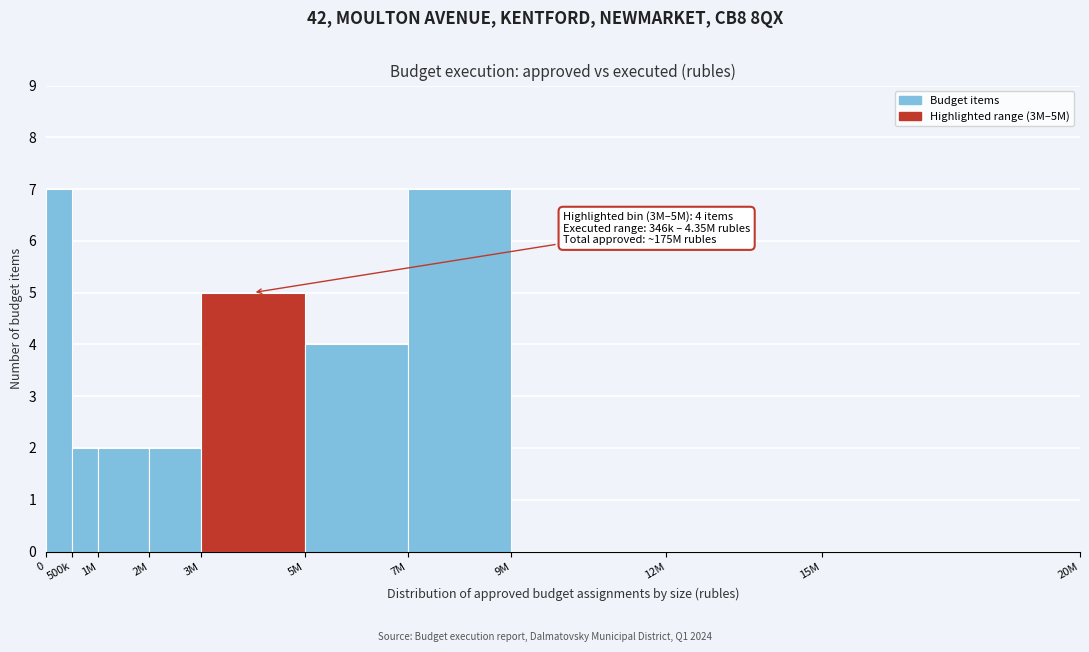

Reading right to left, what are all the values shown in this chart?

15M=0	12M=0	9M=0	7M=7	5M=4	3M=5	2M=2	1M=2	500k=2	0=7